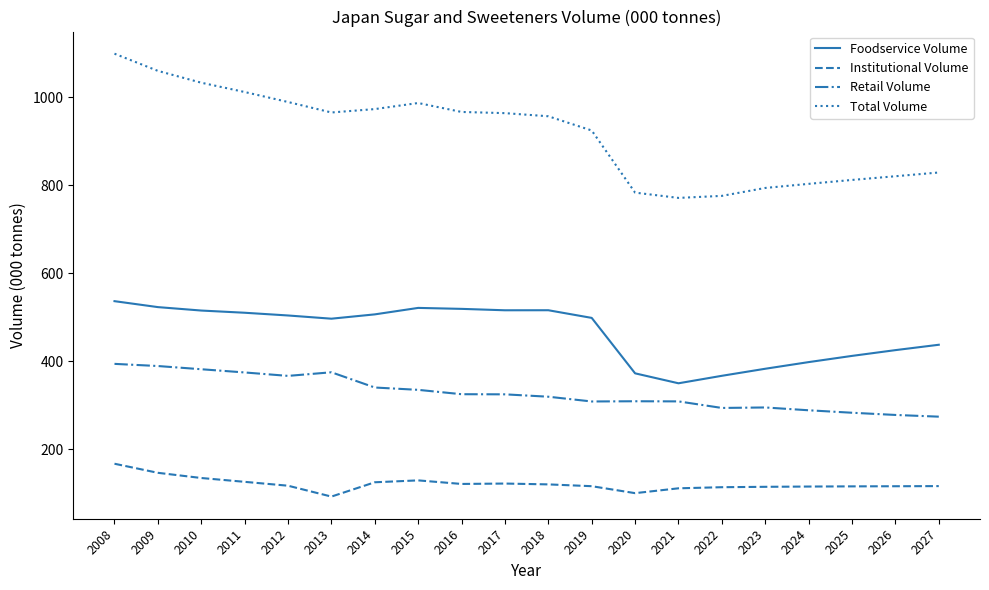

What is the sum of the Foodservice Volume values at 2021 and 2010?

865.8